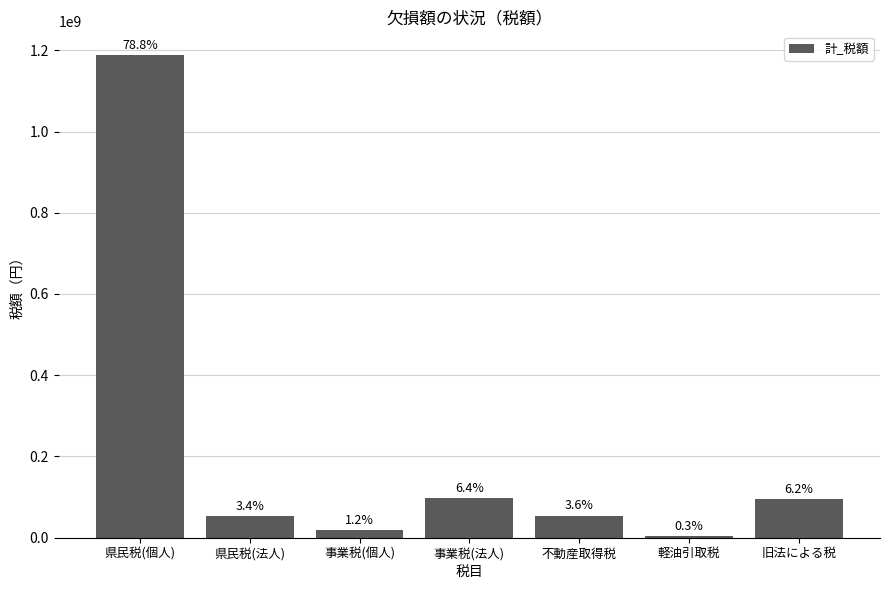

What is the label of the 5th bar from the right?

事業税(個人)